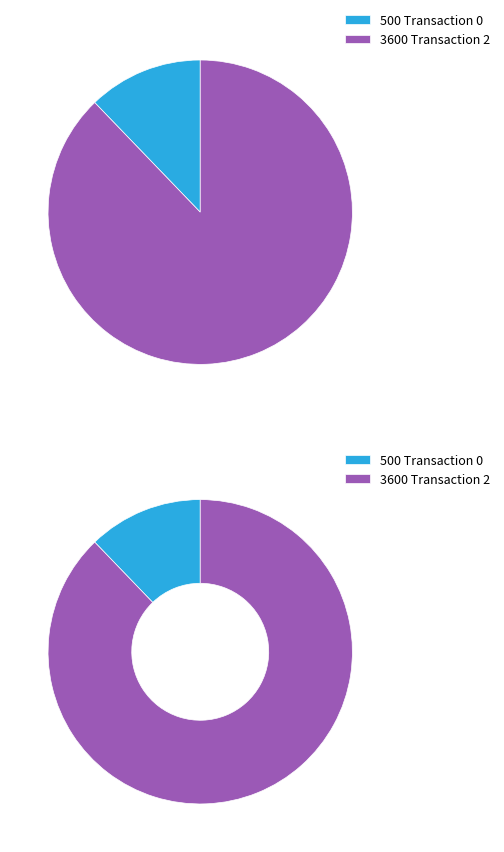

Which category has the biggest portion of the pie?

2